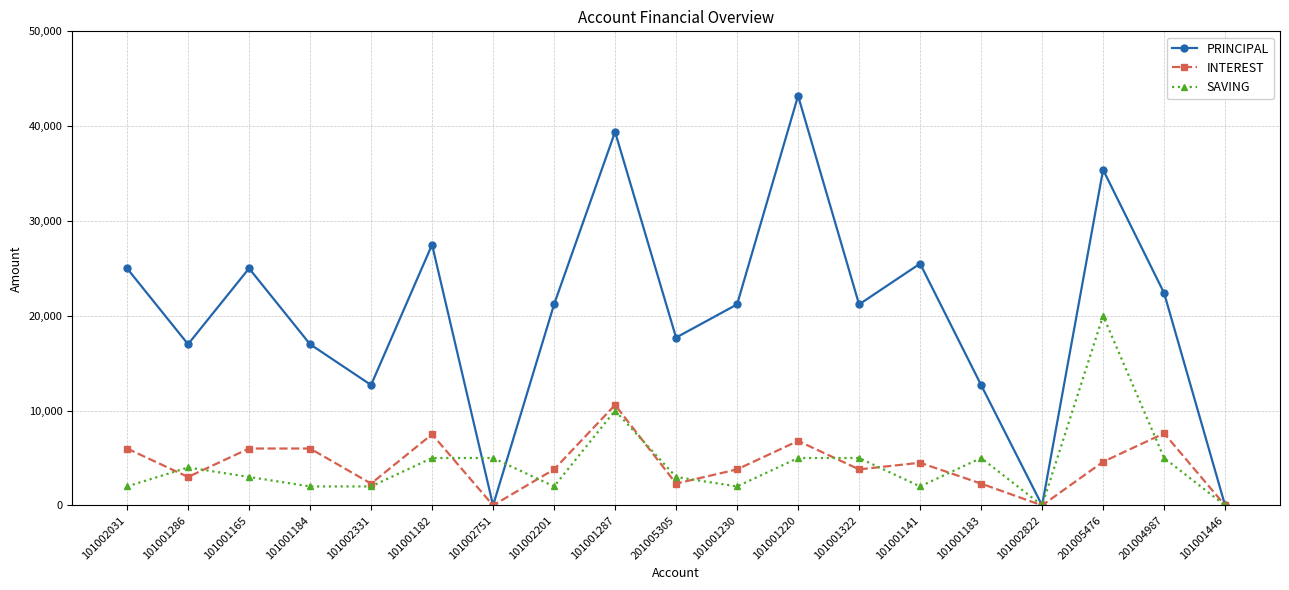

At which category does PRINCIPAL reach its first local peak?

101001165